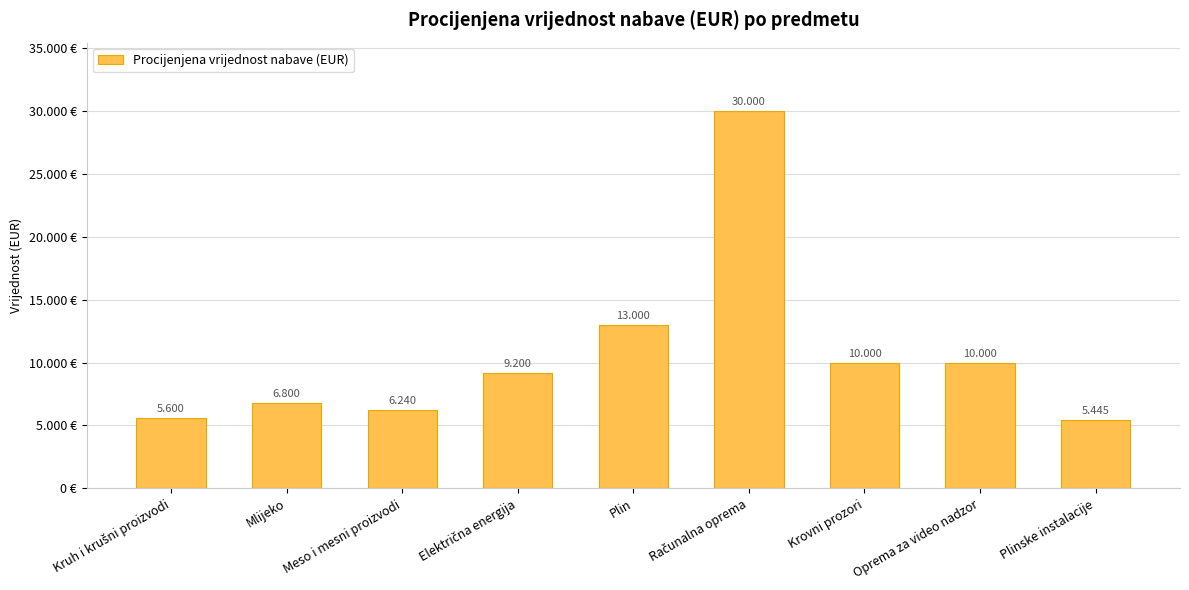

What is the value of the 6th bar from the left?

30000